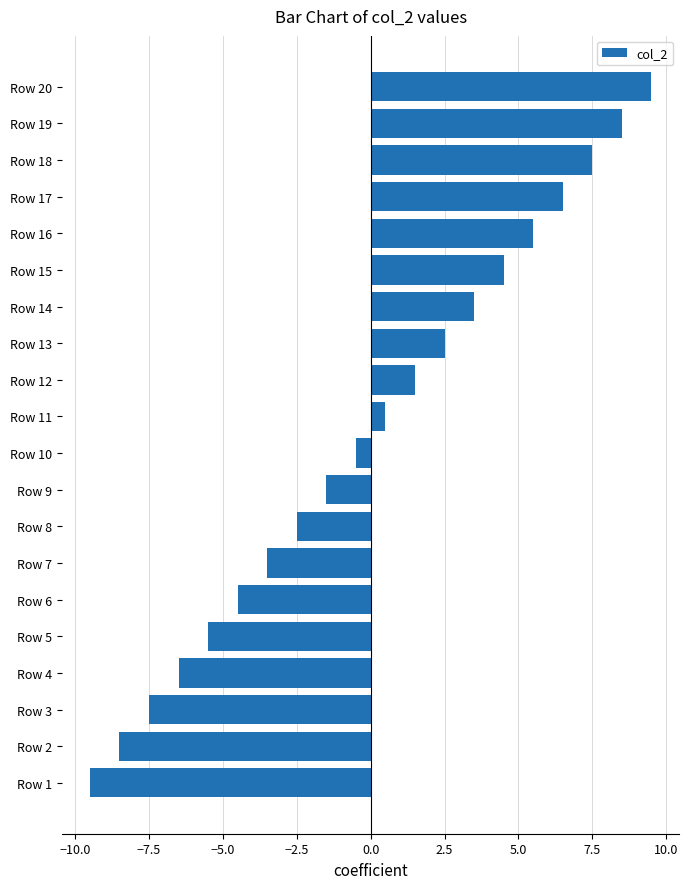

Reading bottom to top, list all the values displayed in this chart.

-9.5	-8.5	-7.5	-6.5	-5.5	-4.5	-3.5	-2.5	-1.5	-0.5	0.5	1.5	2.5	3.5	4.5	5.5	6.5	7.5	8.5	9.5